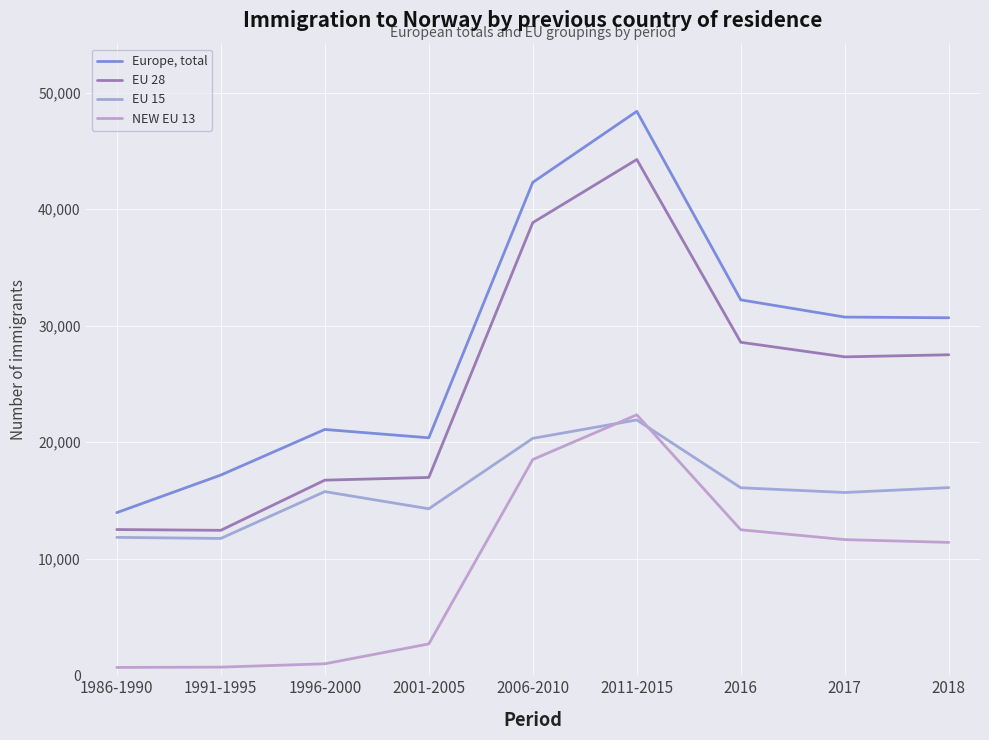

How many categories are shown in the chart?

9